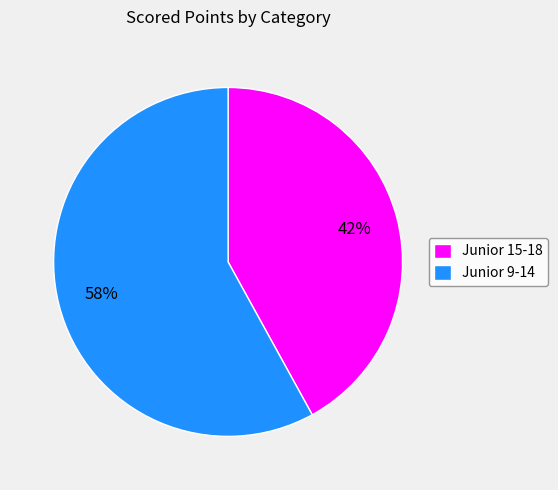

To the nearest percent, what is the difference between the largest and smallest slice percentages?

16%